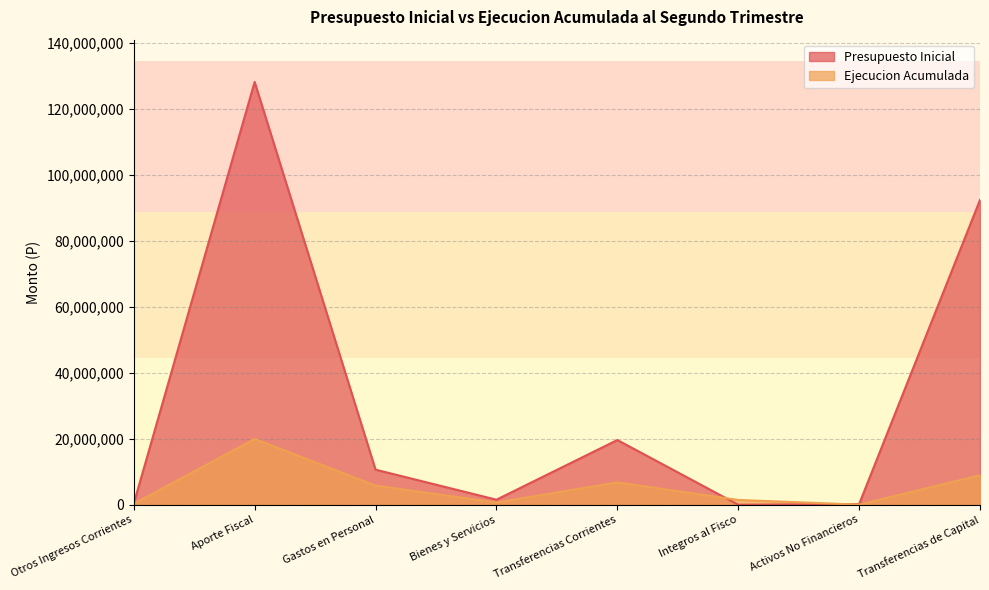

How many categories are shown in the chart?

8